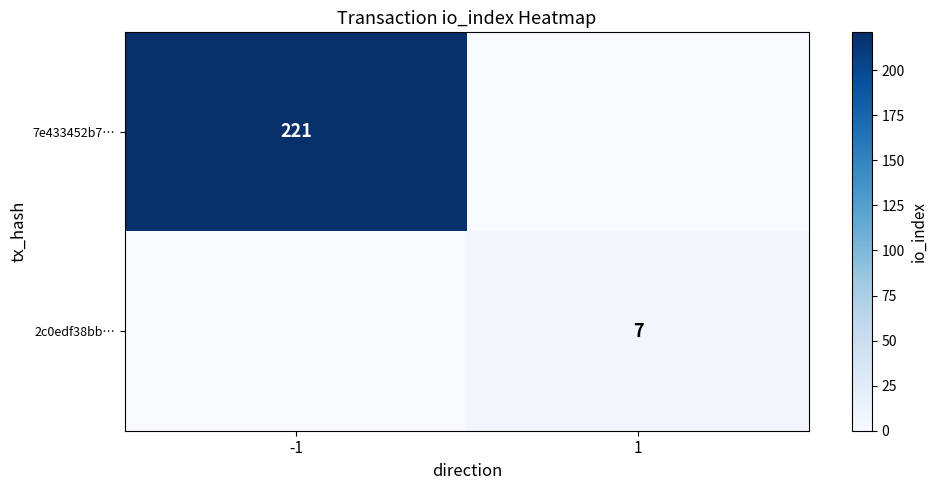

Which label corresponds to the largest value in the chart?

-1